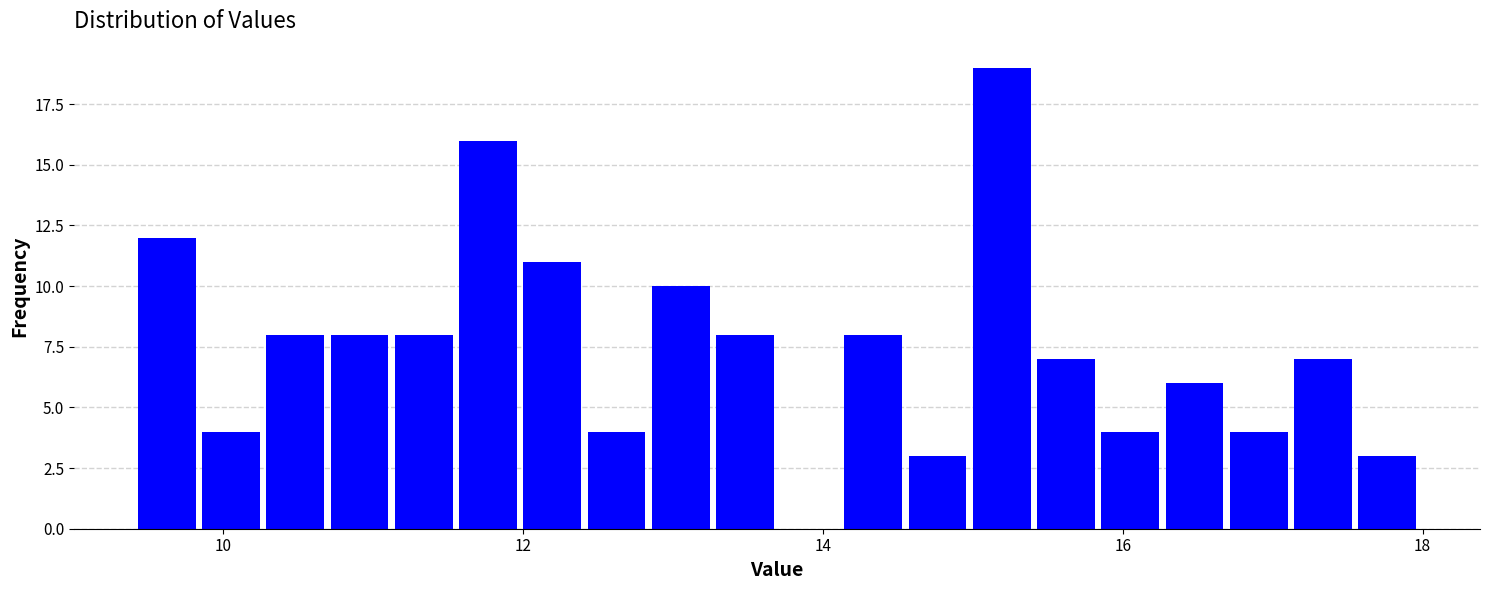

Read against the x-axis, roughly where is the centre of the tallest bar?

15.2